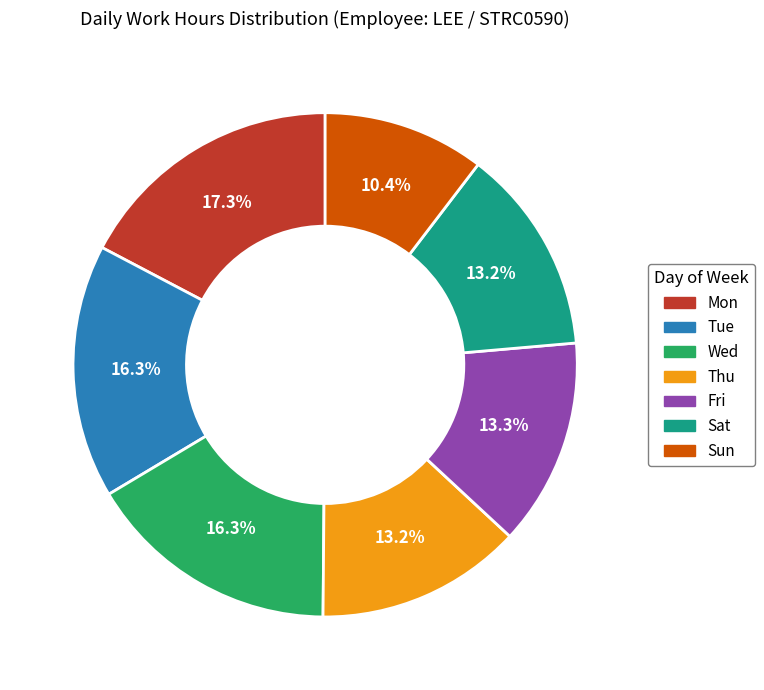

Is there a majority slice in this chart?

No